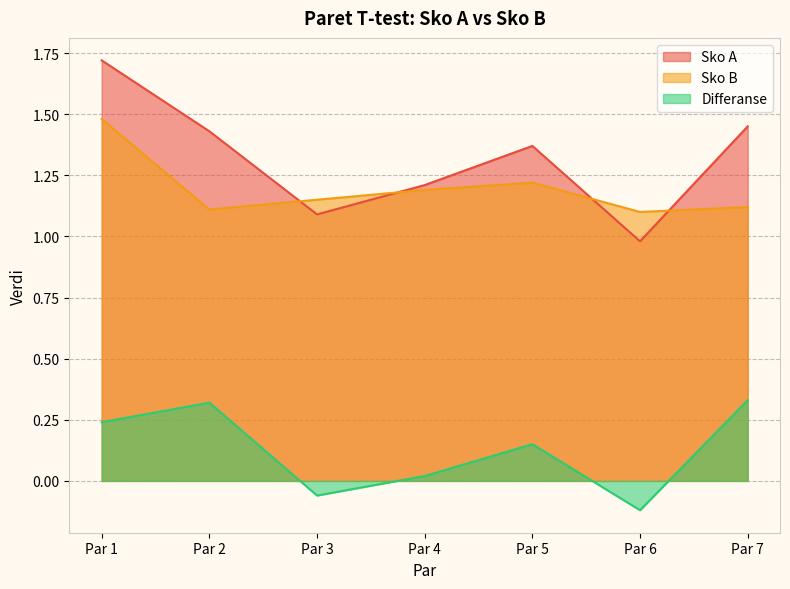

Is the value of Sko A at Par 4 greater than the value of Sko B at Par 3?

Yes